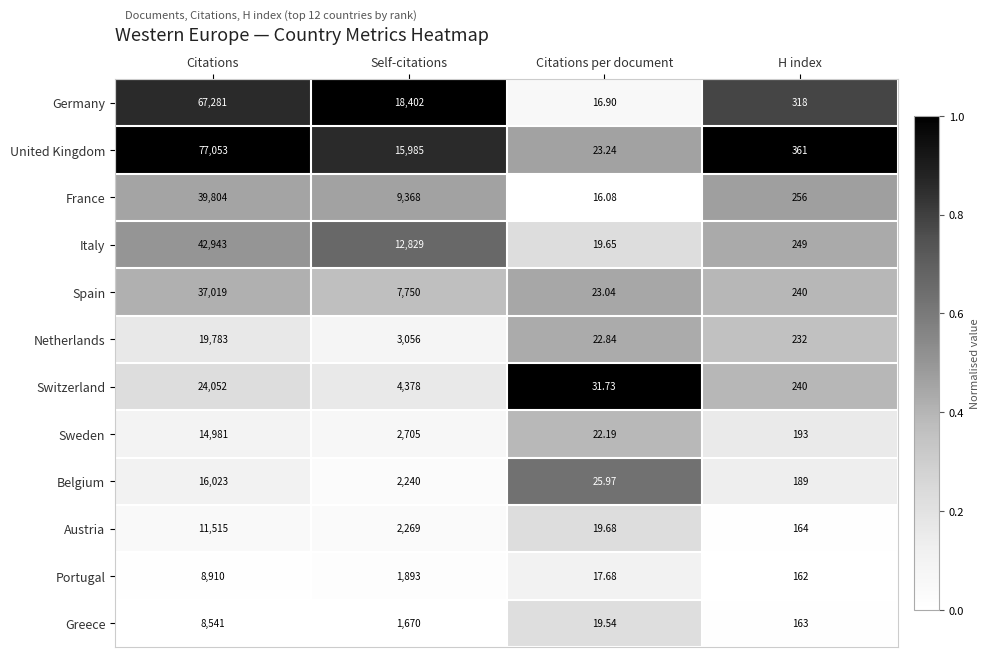

Count the number of data series in this chart.

12